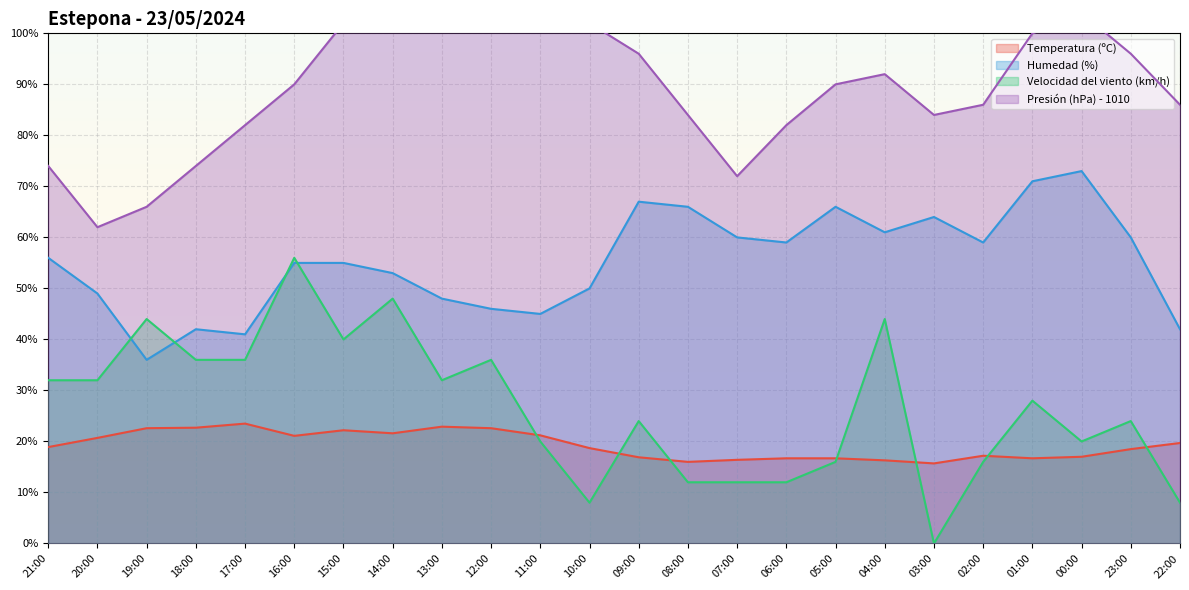

The Humedad (%) series shows 55.0 at 16:00. True or false?

True